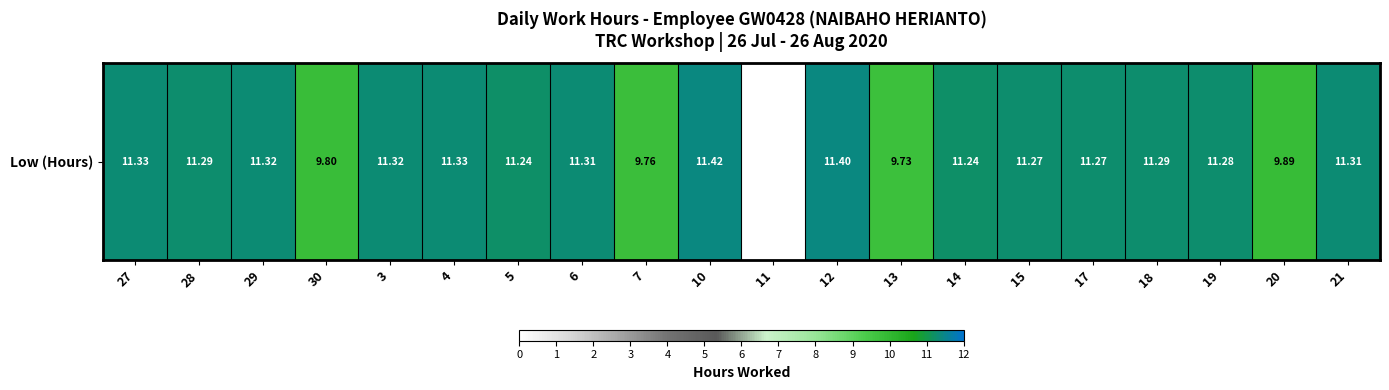

What is the average value?

10.4